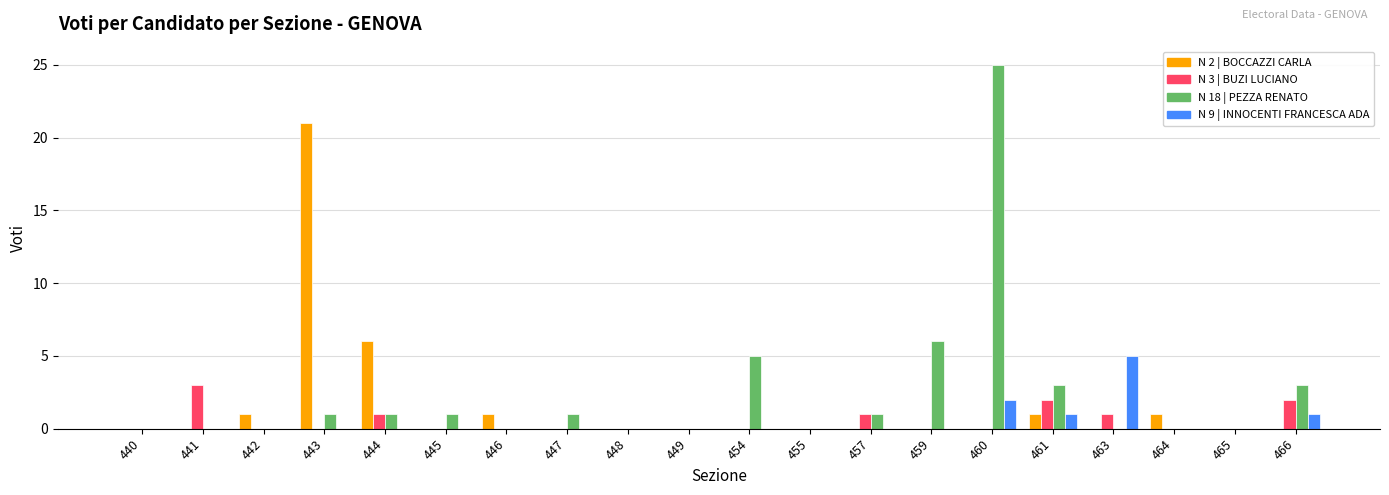

Is the value of N 9 | INNOCENTI FRANCESCA ADA at 441 greater than the value of N 3 | BUZI LUCIANO at 463?

No